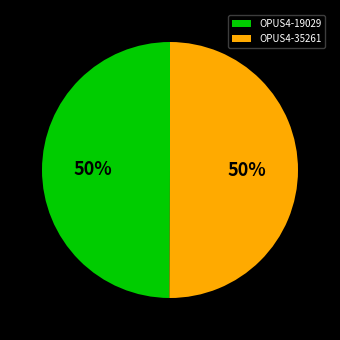

True or false: OPUS4-19029 accounts for 35% of the total.

False